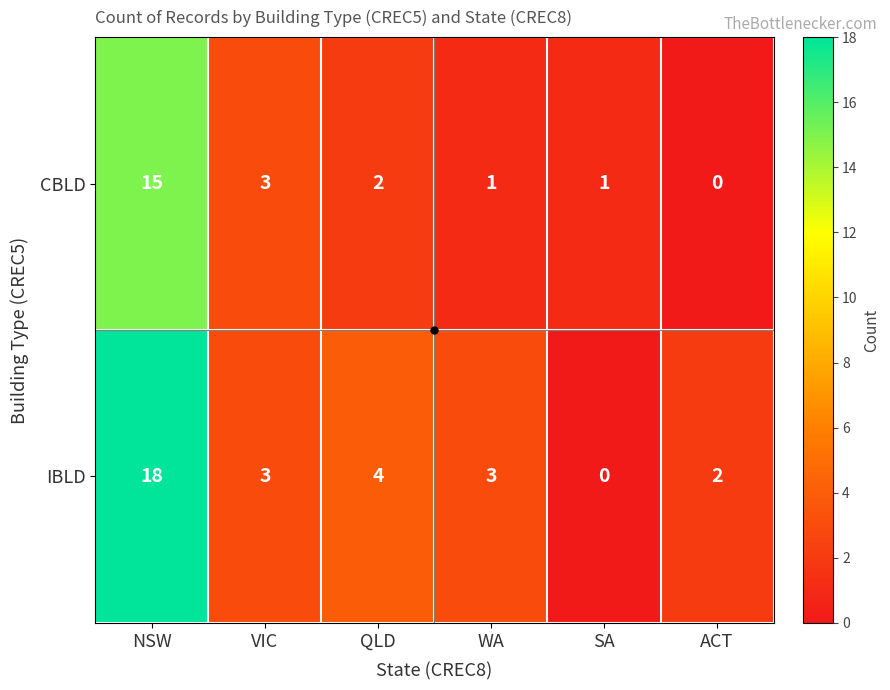

What is the maximum value shown in the chart?

18